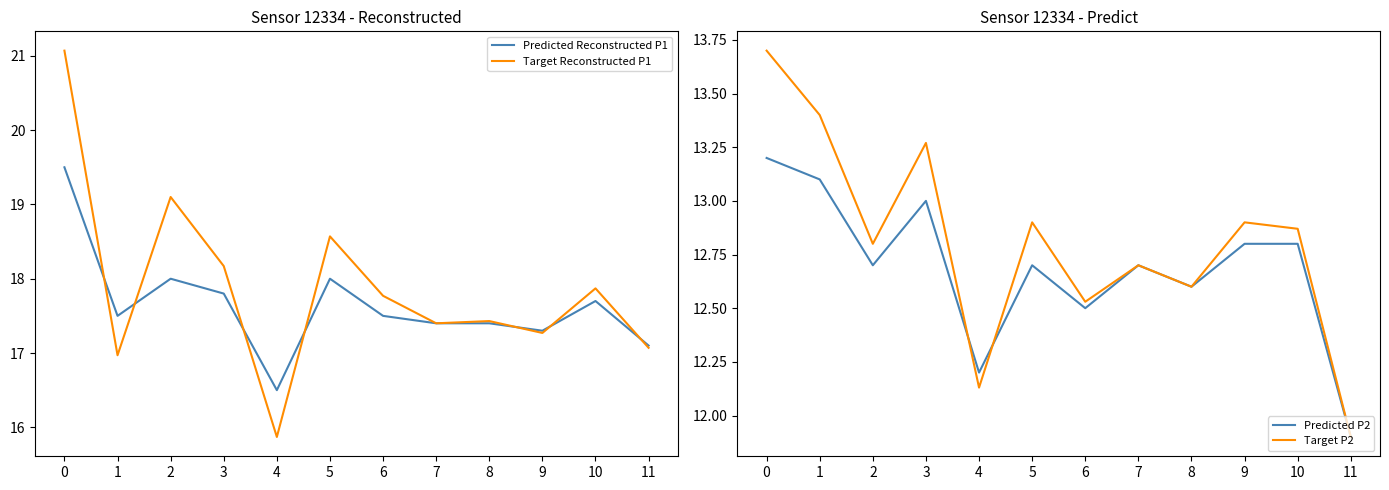

Reading left to right, list all the values displayed in this chart.

Predicted Reconstructed P1: 19.5	17.5	18.0	17.8	16.5	18.0	17.5	17.4	17.4	17.3	17.7	17.1
Target Reconstructed P1: 21.1	17.0	19.1	18.2	15.9	18.6	17.8	17.4	17.4	17.3	17.9	17.1
Predicted P2: 13.2	13.1	12.7	13.0	12.2	12.7	12.5	12.7	12.6	12.8	12.8	11.9
Target P2: 13.7	13.4	12.8	13.3	12.1	12.9	12.5	12.7	12.6	12.9	12.9	11.9